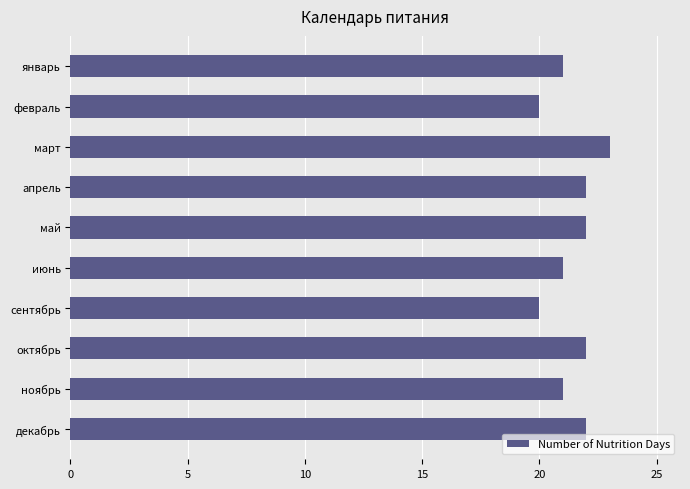

How many bars are there in total?

10